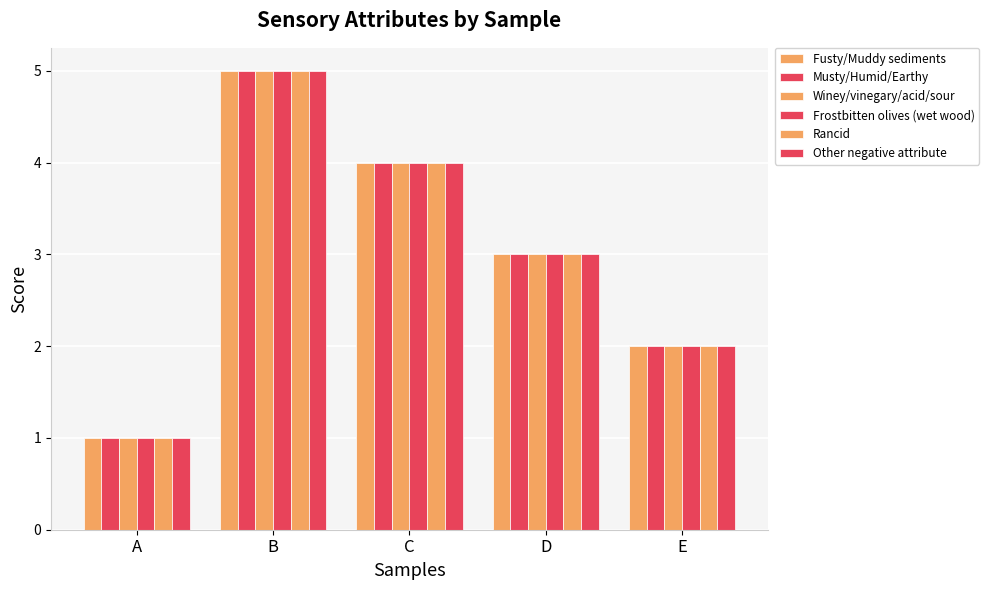

How many bars are there in total?

30